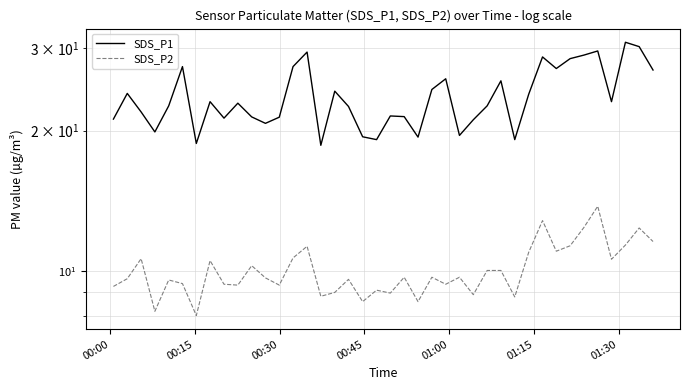

How many interior local peaks does the SDS_P1 series have?

12